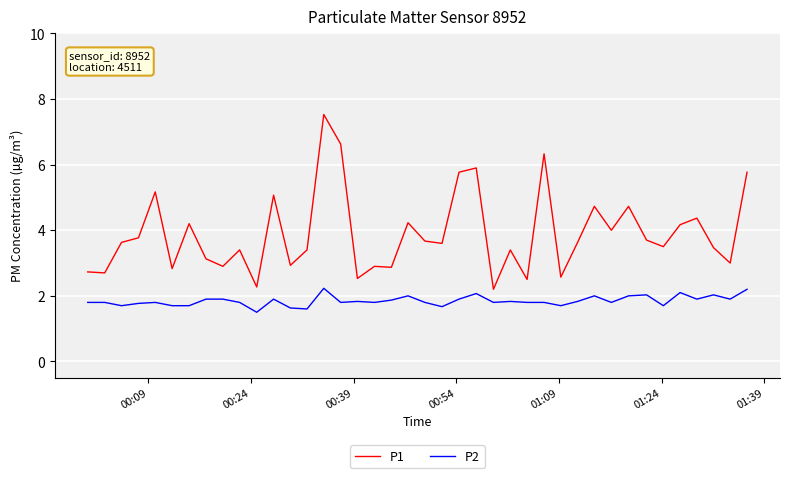

Rank the series by their maximum value, from lowest to highest.

P2, P1